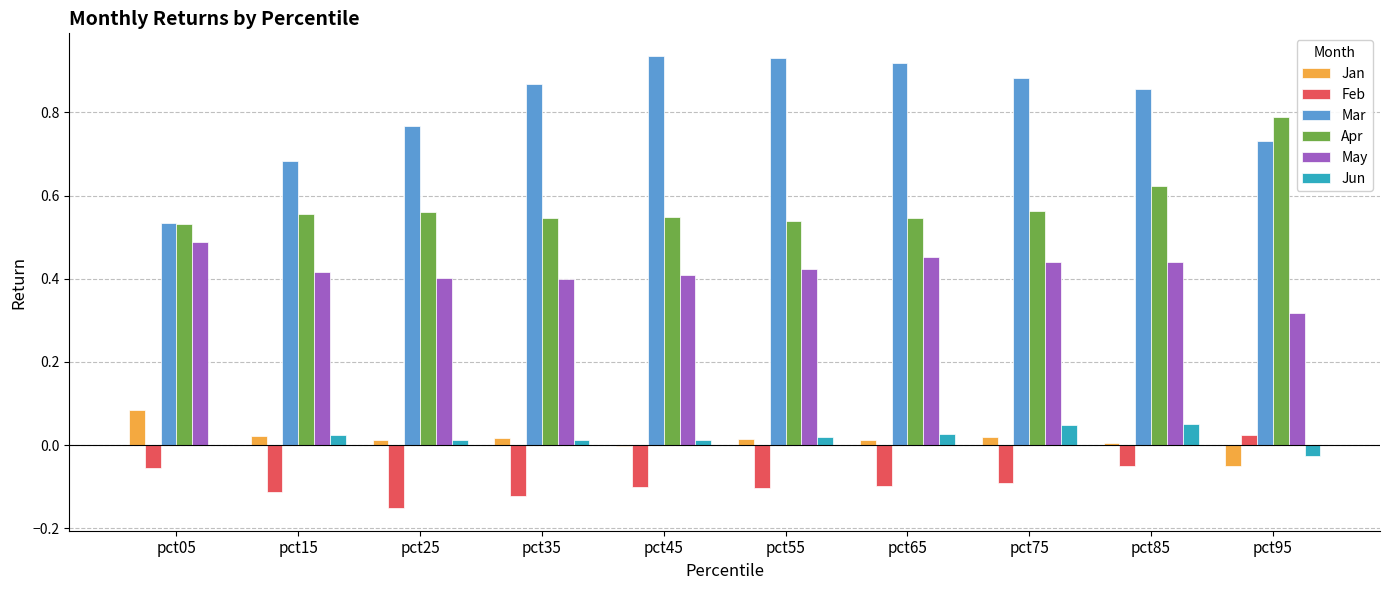

Is the value of Jun at pct15 greater than the value of Mar at pct35?

No